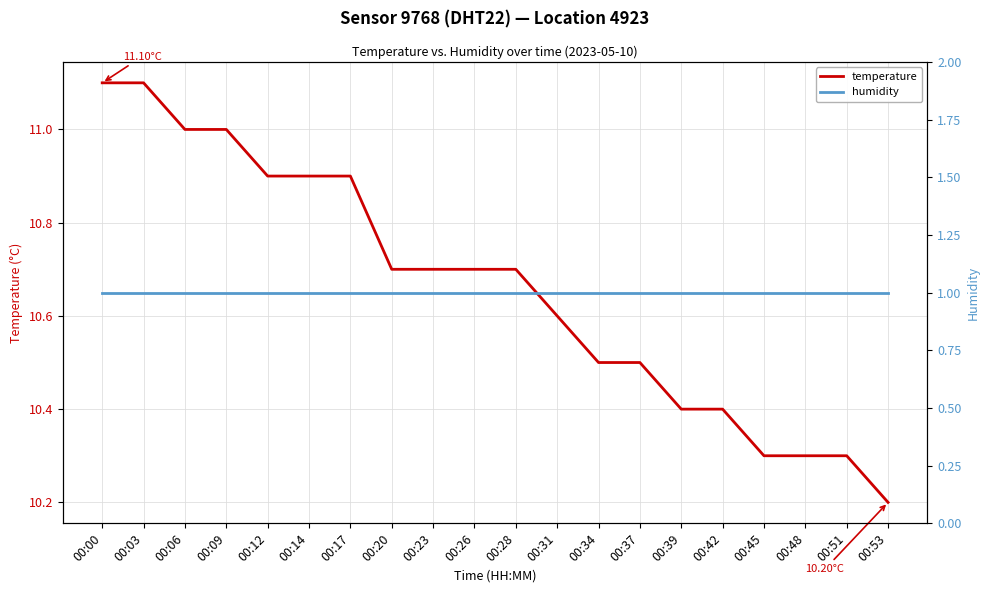

What is the value of the temperature point at the 12th from the left?

10.6